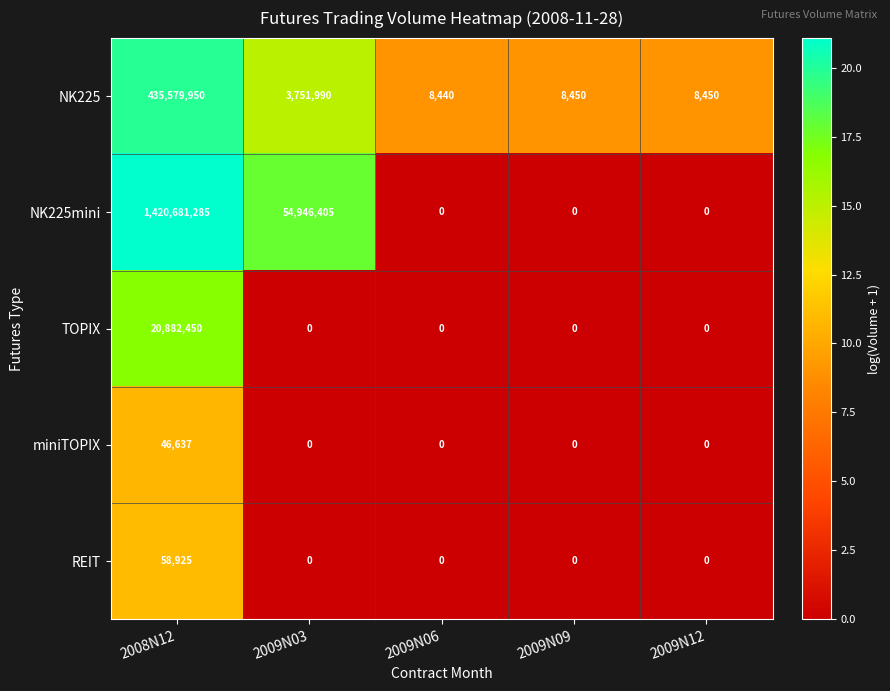

What is the maximum value shown in the chart?

1420681285